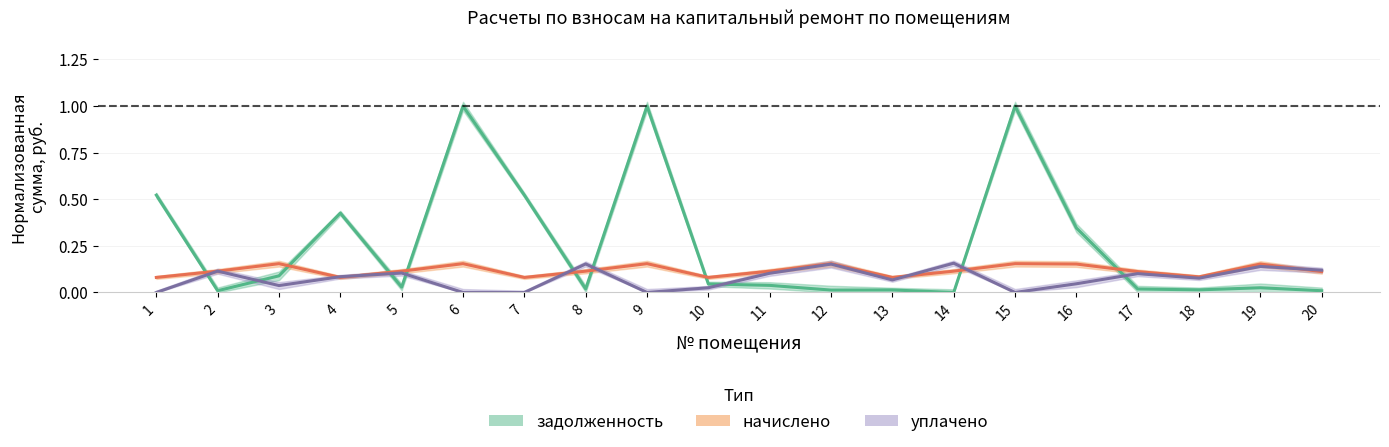

Which series has the largest total across all categories?

задолженность